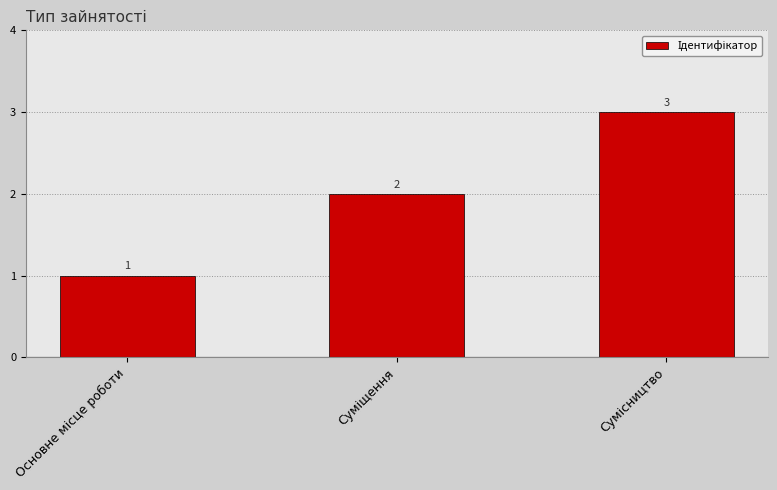

What is the difference between the maximum and second lowest values?

1